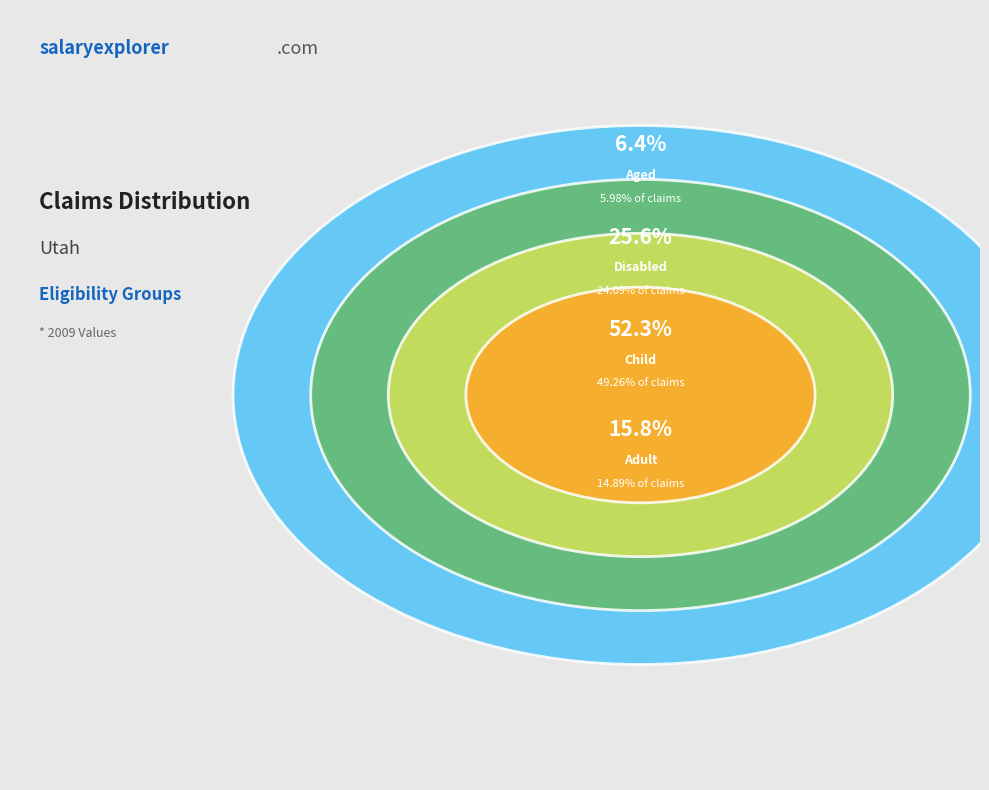

Count the number of slices in the pie.

4